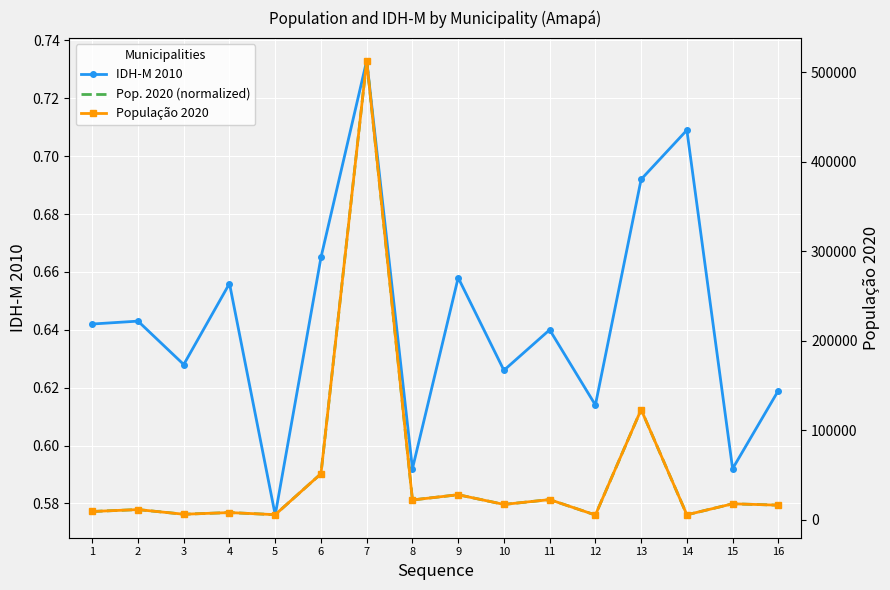

The value of IDH-M 2010 at 9 is 0.4. True or false?

False